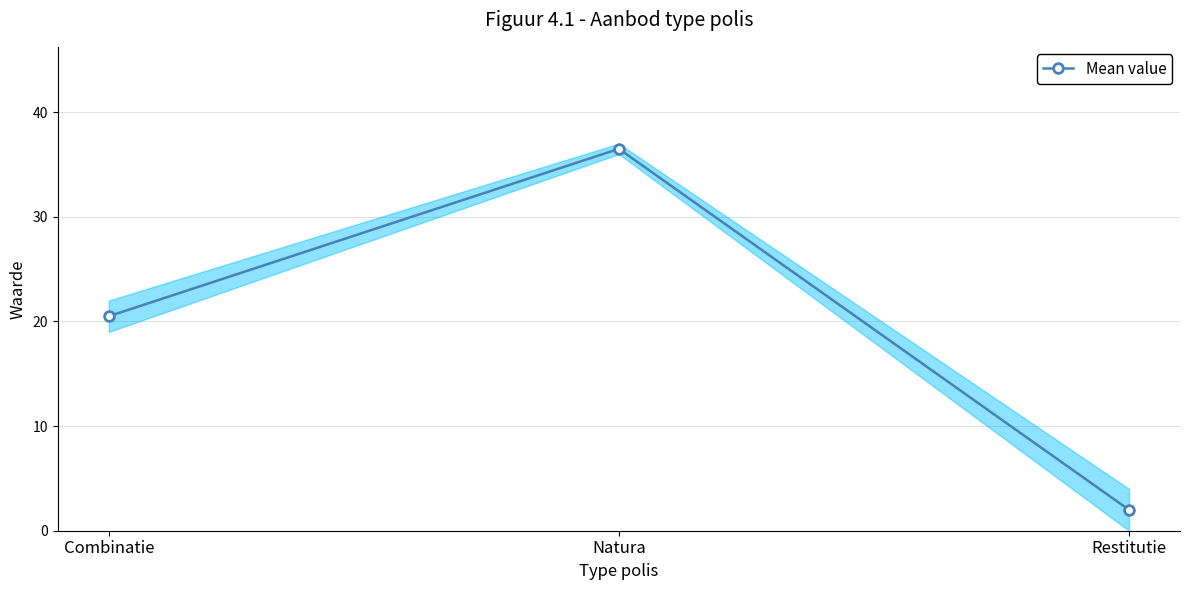

What is the sum of all values?

59.0